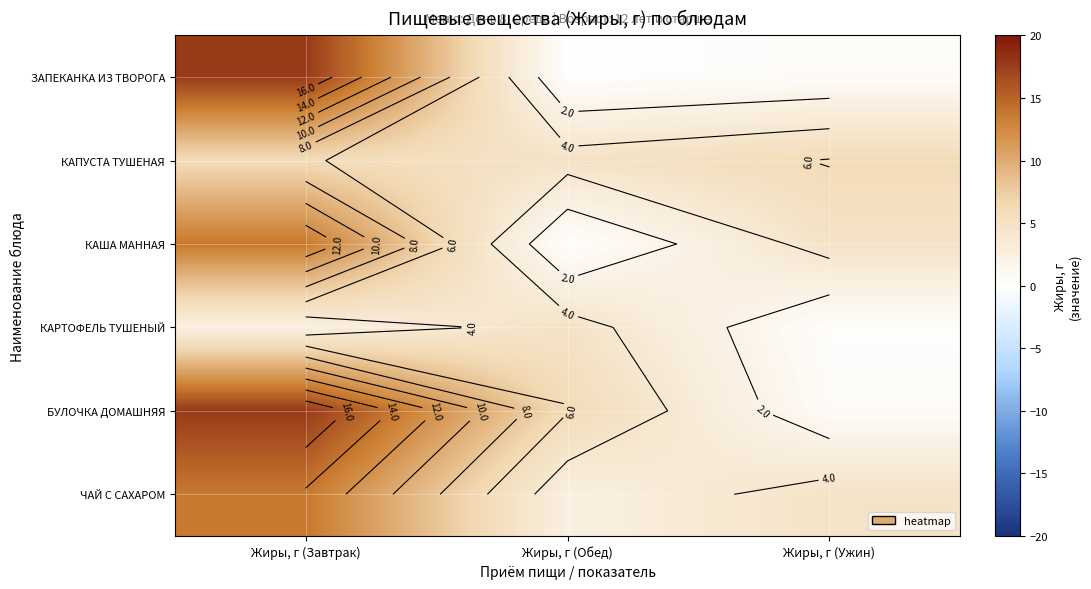

How many values in the ЧАЙ С САХАРОМ series are below 4?

1